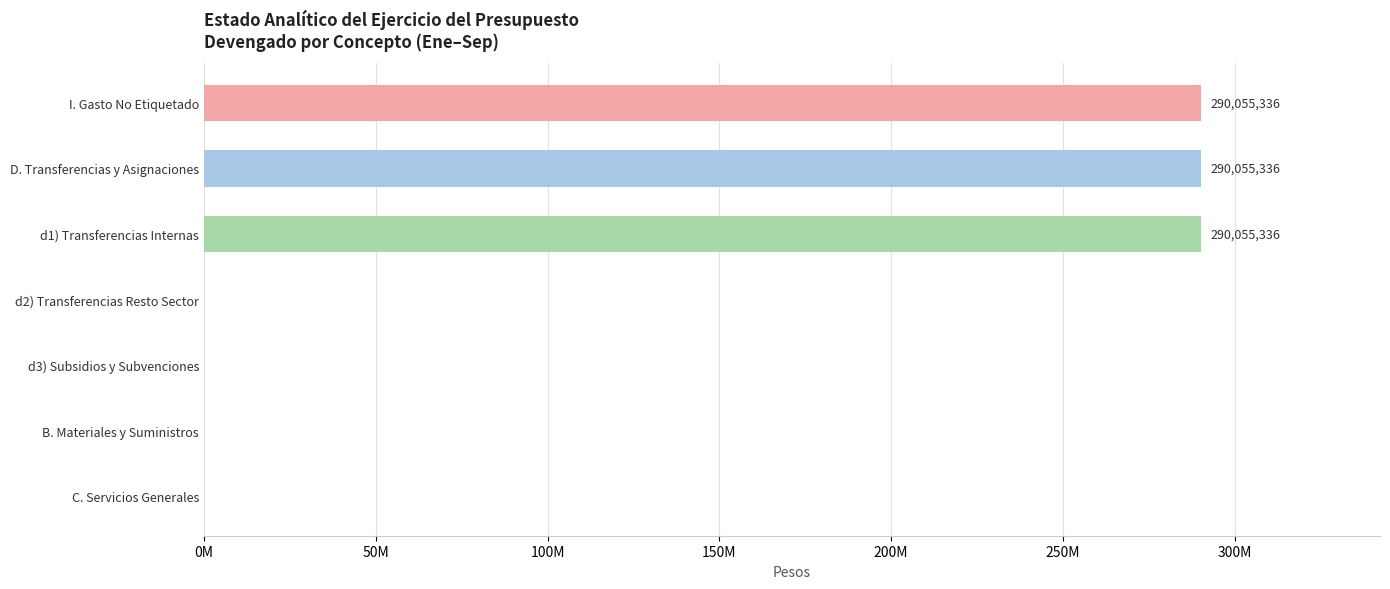

What is the difference between the second highest and minimum values?

290055336